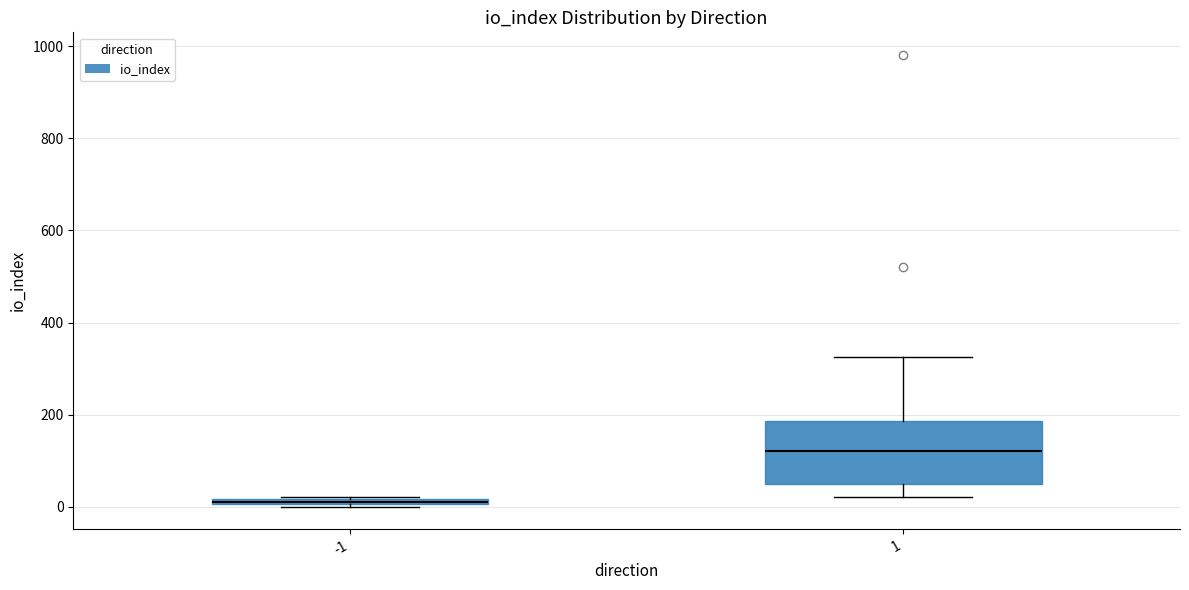

Comparing the boxes themselves (not the whiskers), which one is the tallest?

1